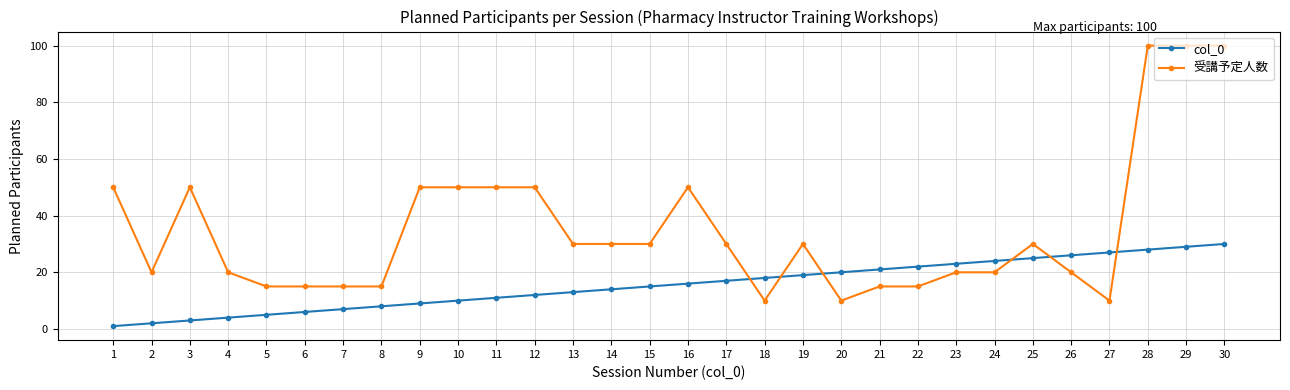

What is the value of the 受講予定人数 point at the 17th from the left?

30